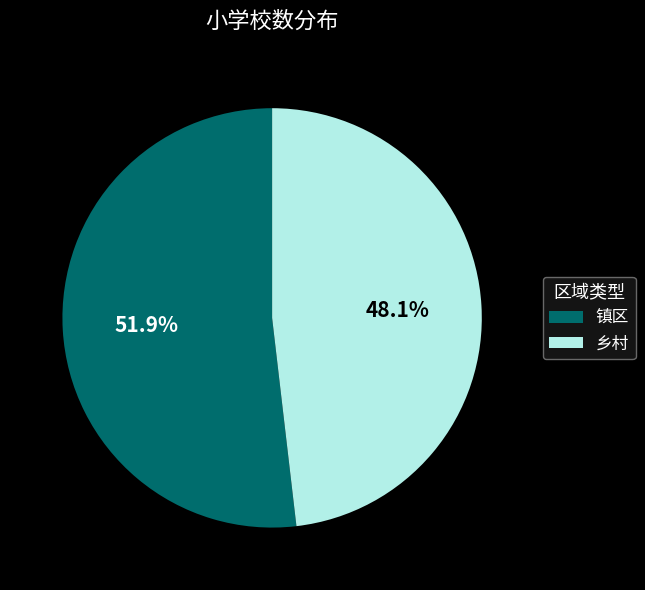

Do 镇区 and 乡村 together represent more than half of the pie?

Yes